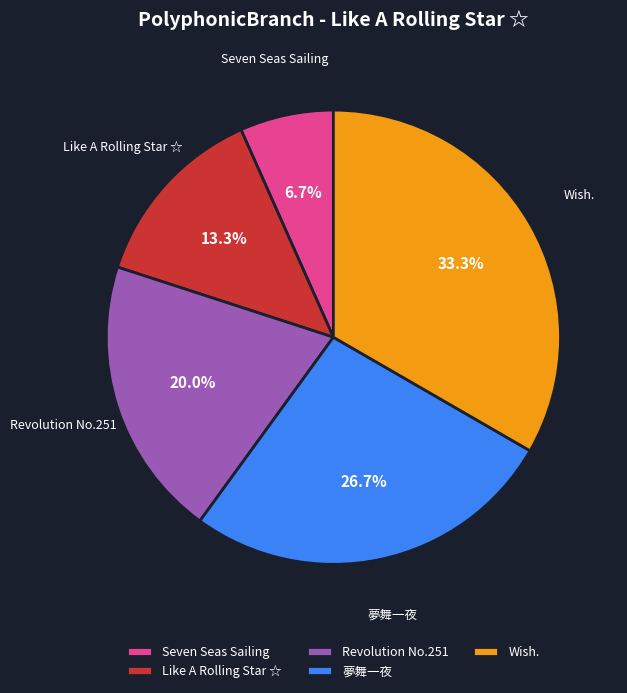

How many slices are in this pie chart?

5